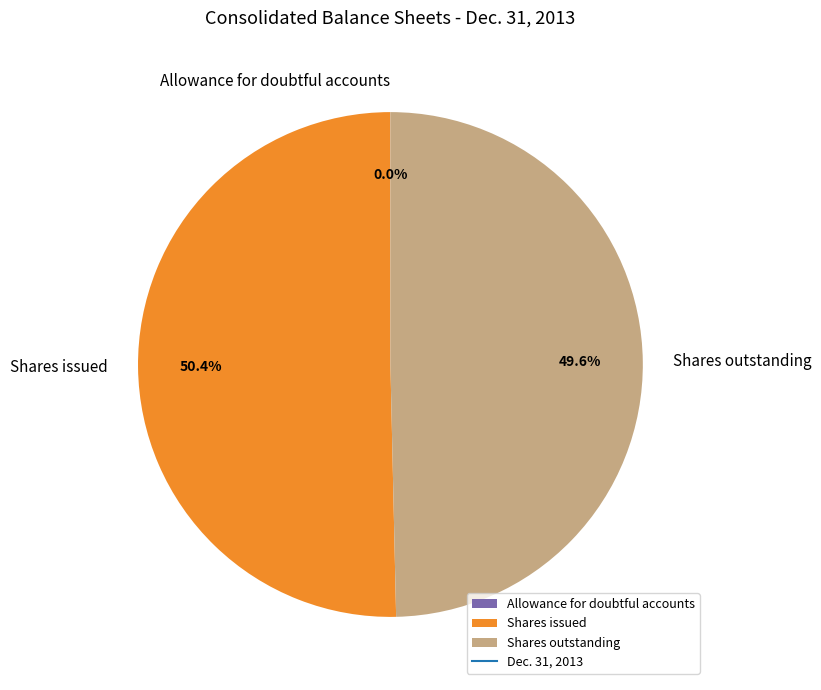

Which slice represents more than half of the pie?

Shares issued